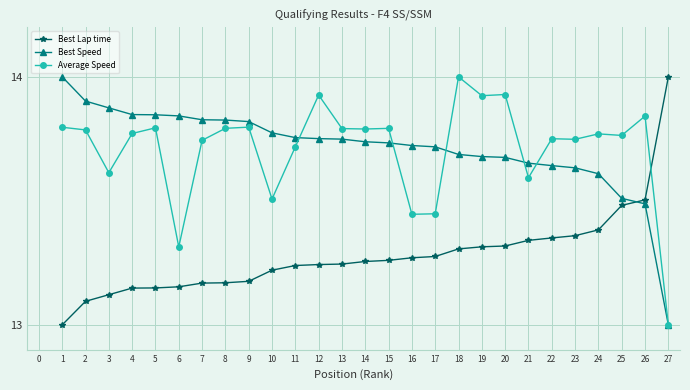

What is the total value across all series at 1?

40.8